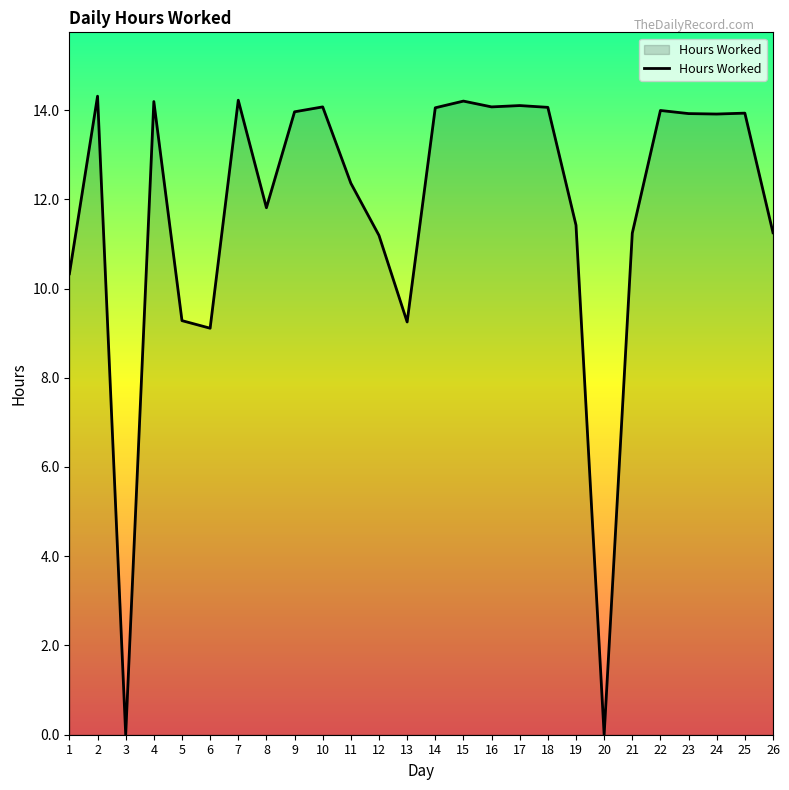

True or false: the data shows 18.8 at 8.

False